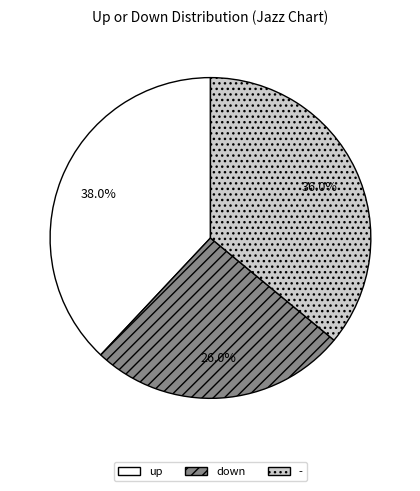

Is the sum of - and down greater than half?

Yes